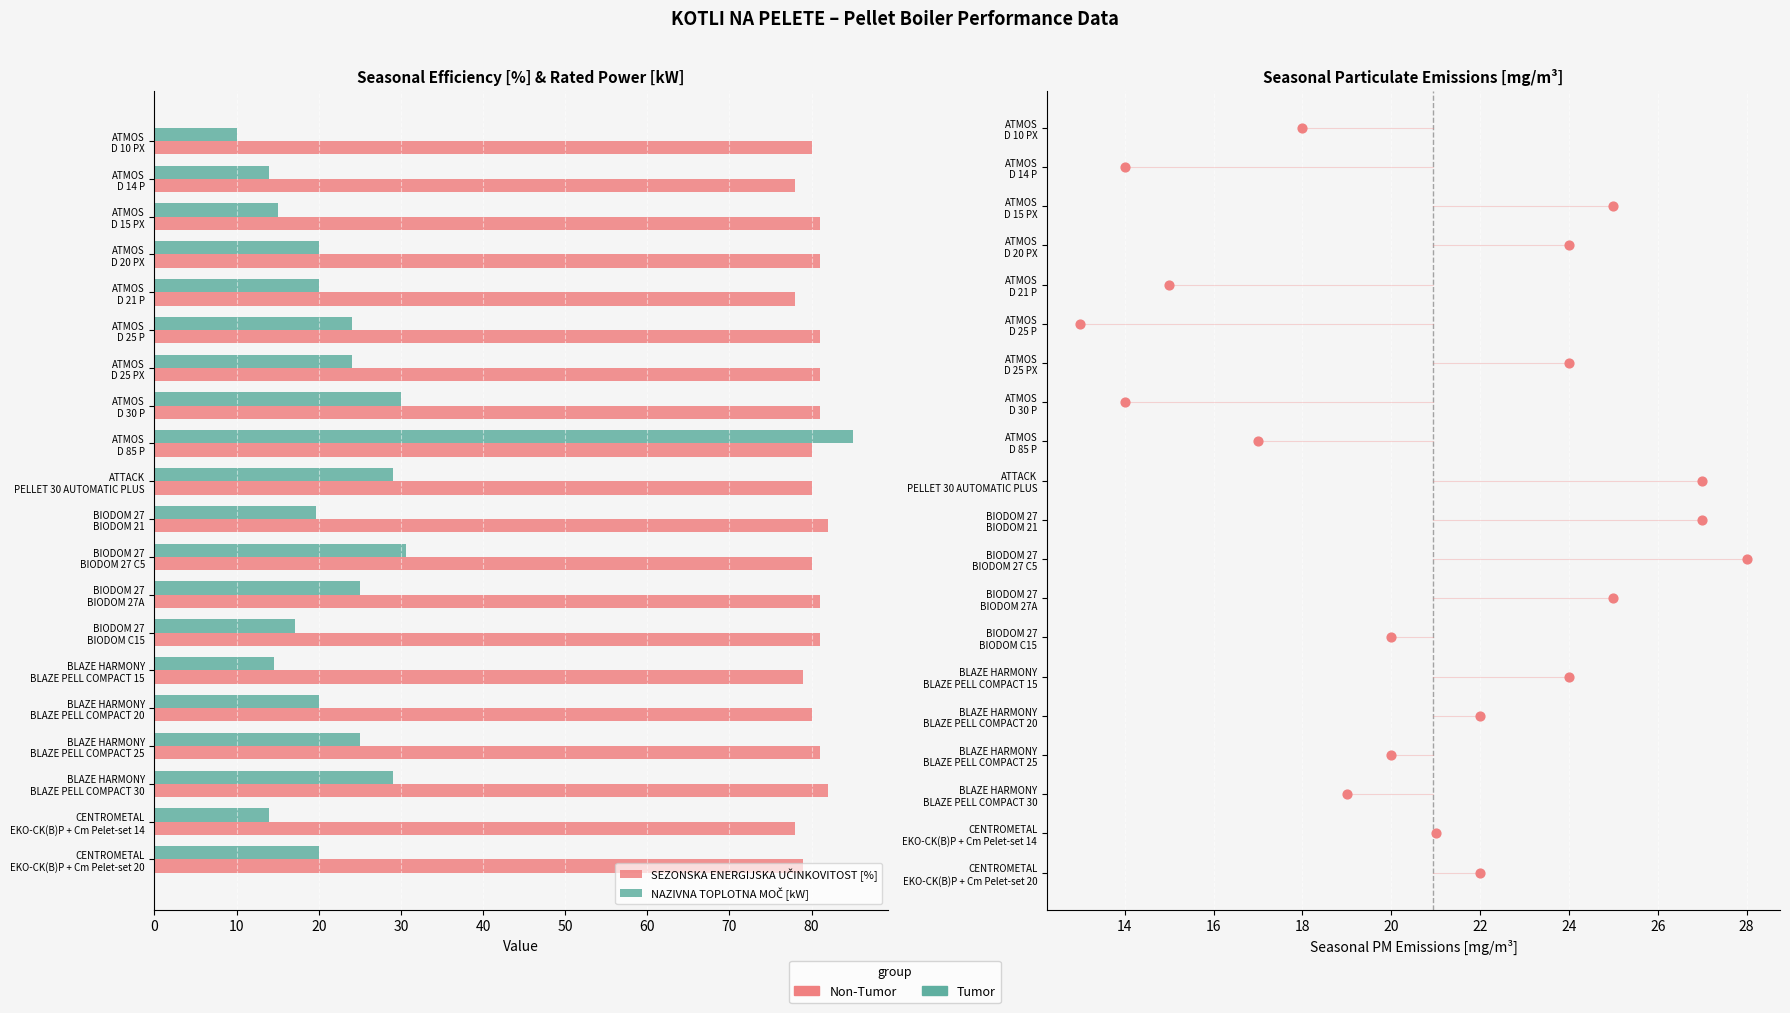

At how many categories does at least one series exceed 12?

20